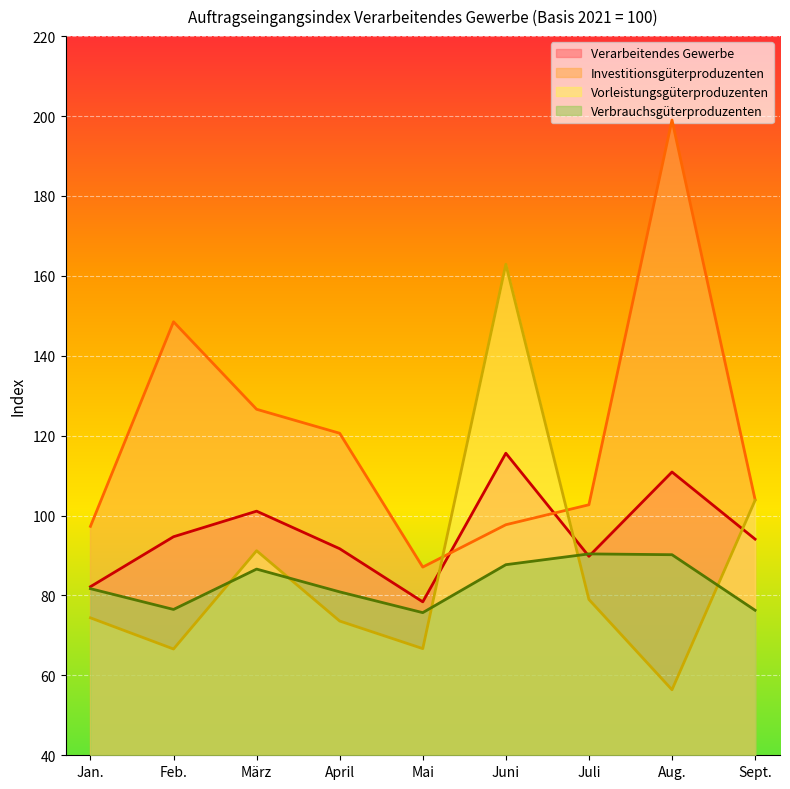

How many intersections are there between Vorleistungsgüterproduzenten and Investitionsgüterproduzenten?

2